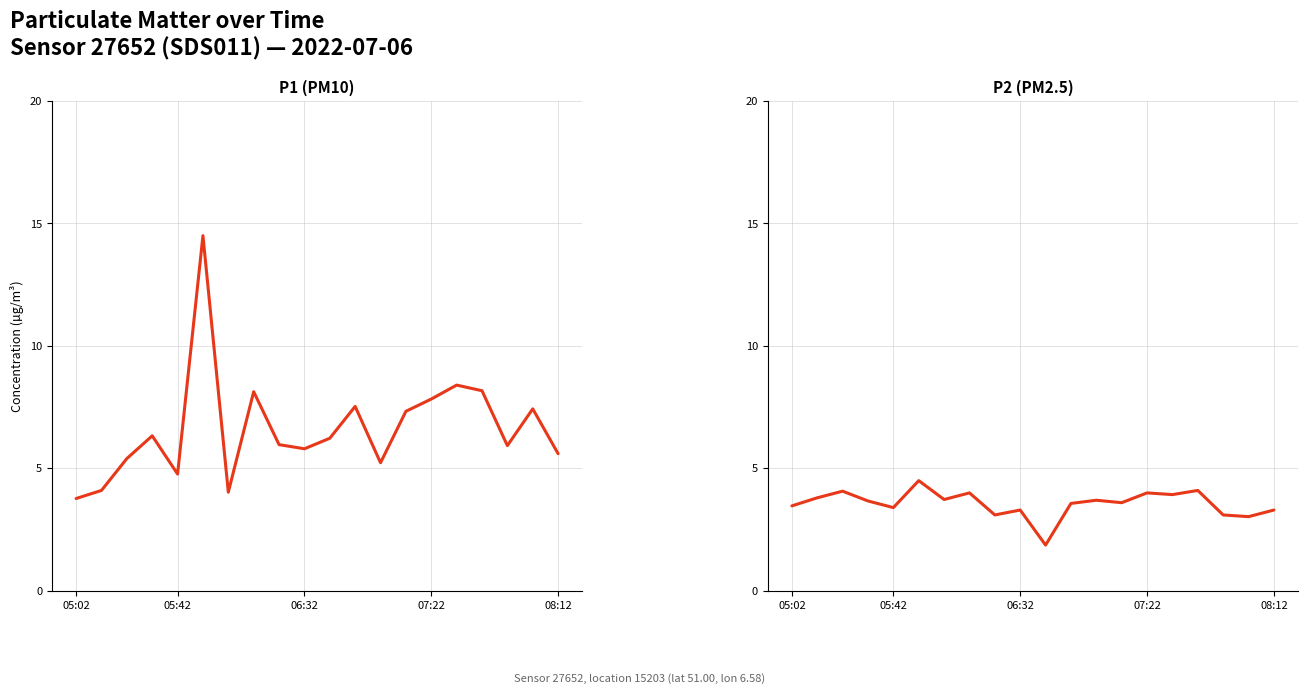

True or false: P1 and P2 intersect in this chart.

False